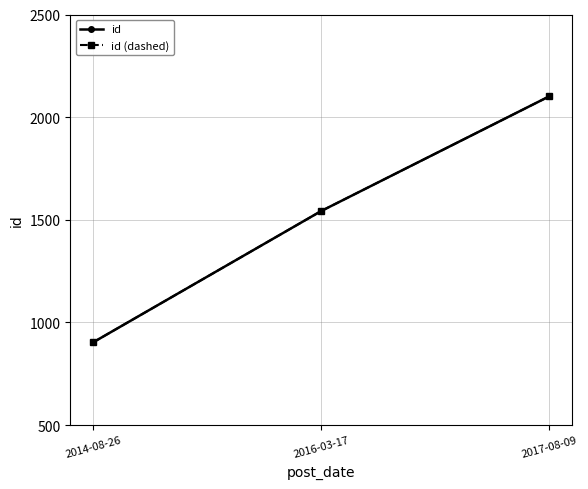

Does the chart have visible grid lines?

Yes